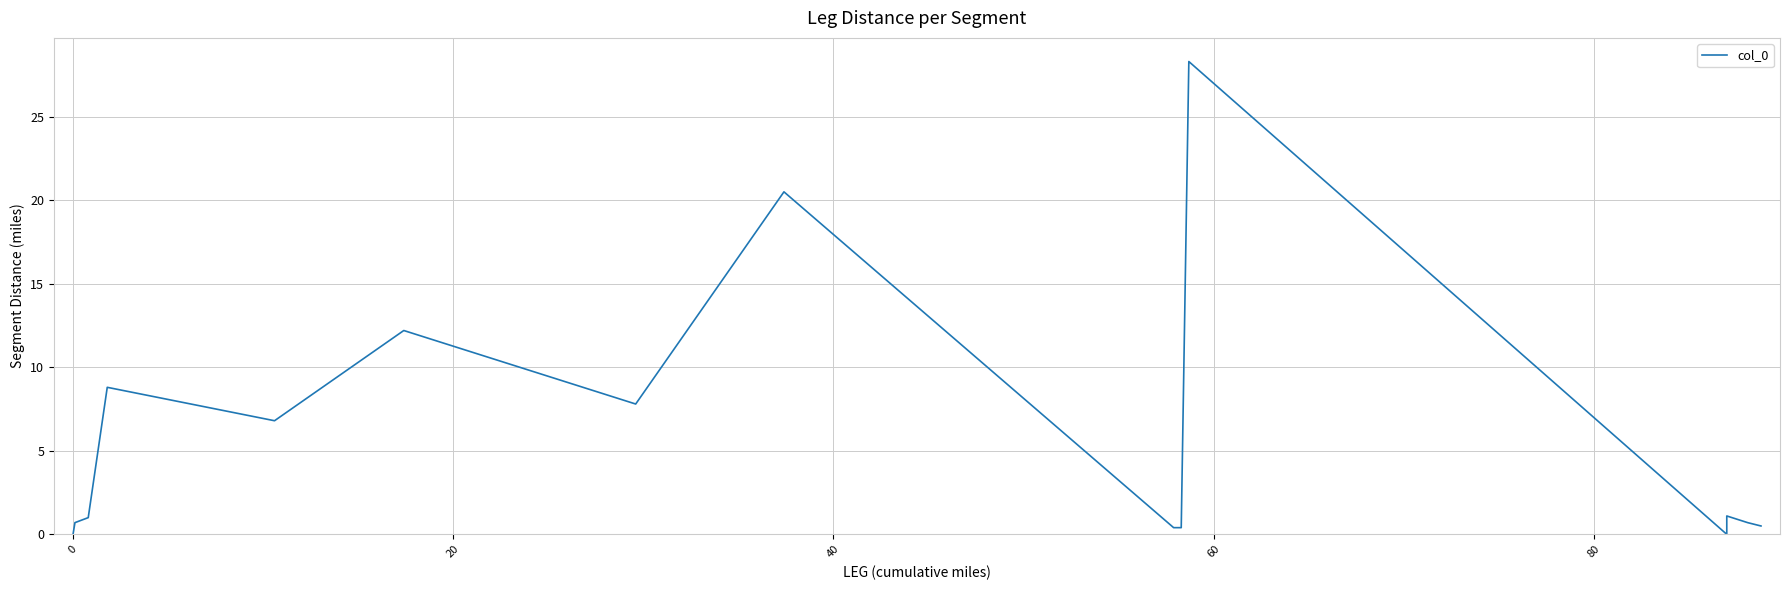

Reading right to left, transcribe all the data shown in this chart.

0.5	0.7	1.1	0.0	28.3	0.4	0.4	20.5	7.8	12.2	6.8	8.8	1.0	0.7	0.0